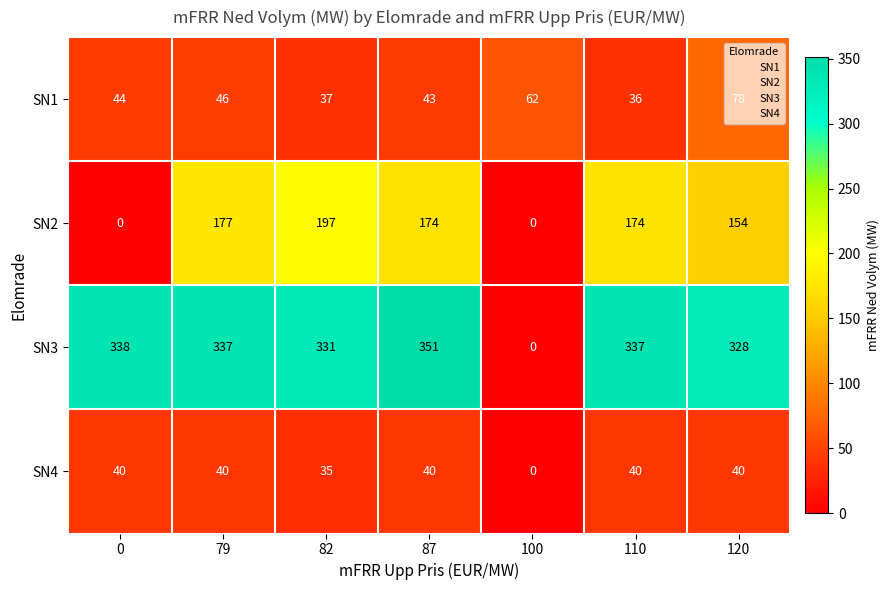

Which series has the largest range (max minus min)?

SN3